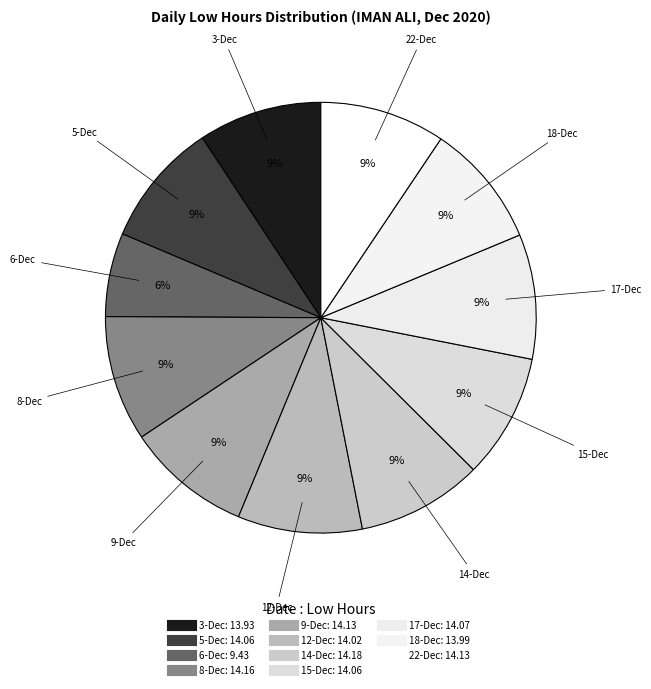

Is it true that 12-Dec is 9% of the pie?

True